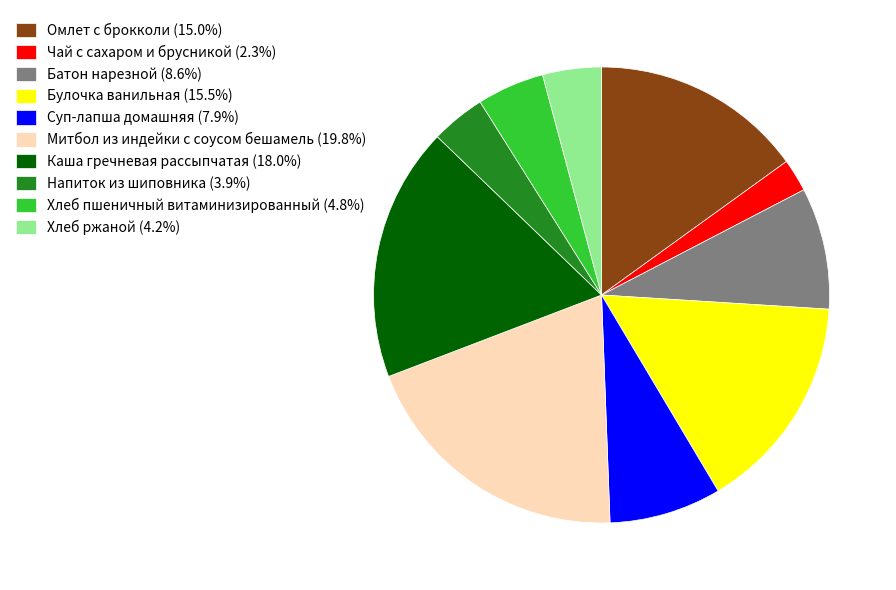

Combined, do Батон нарезной and Хлеб пшеничный витаминизированный account for over 50%?

No